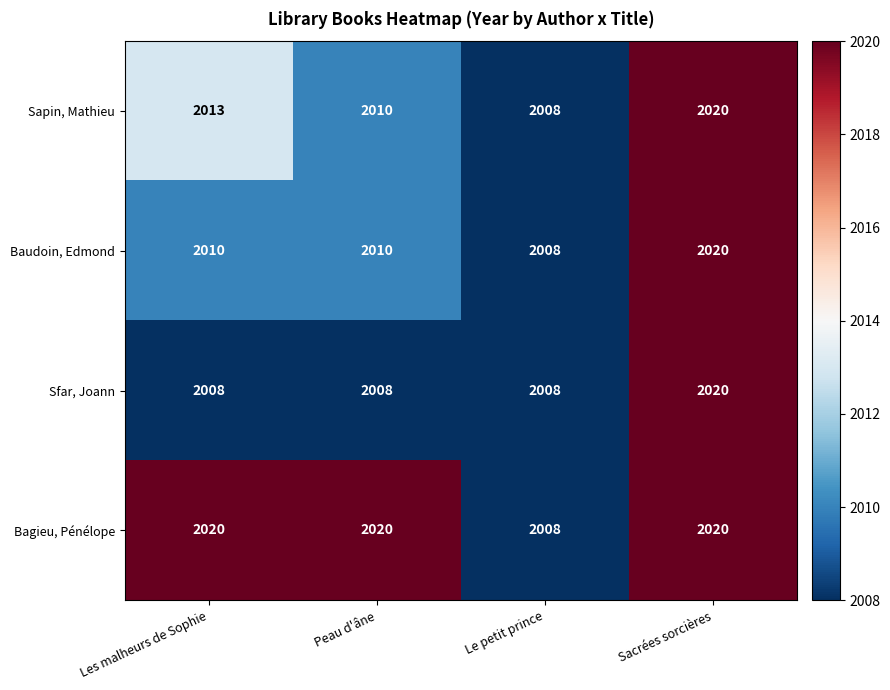

What is the minimum value for Sapin, Mathieu?

2008